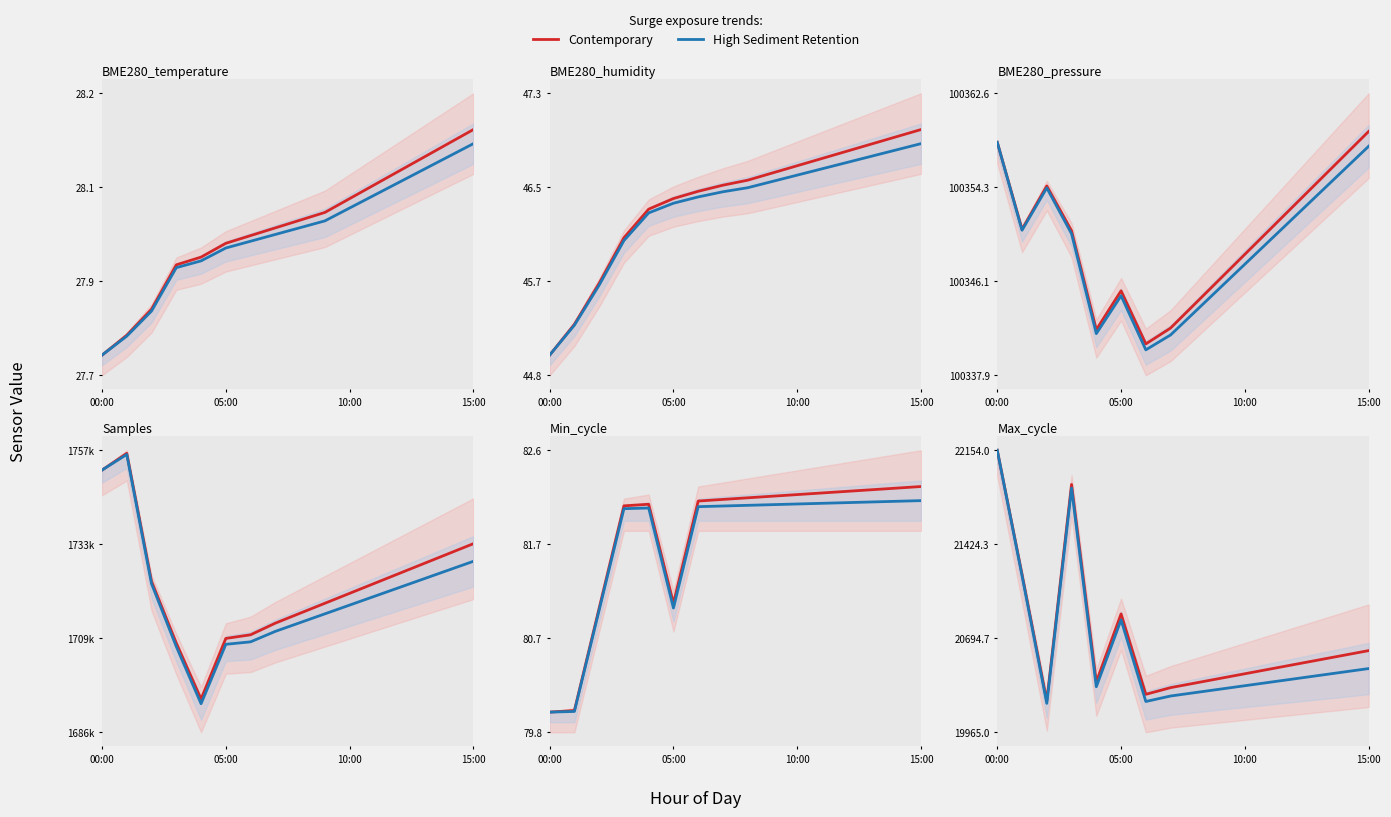

What is the difference between the highest and lowest values at 14?

130.0